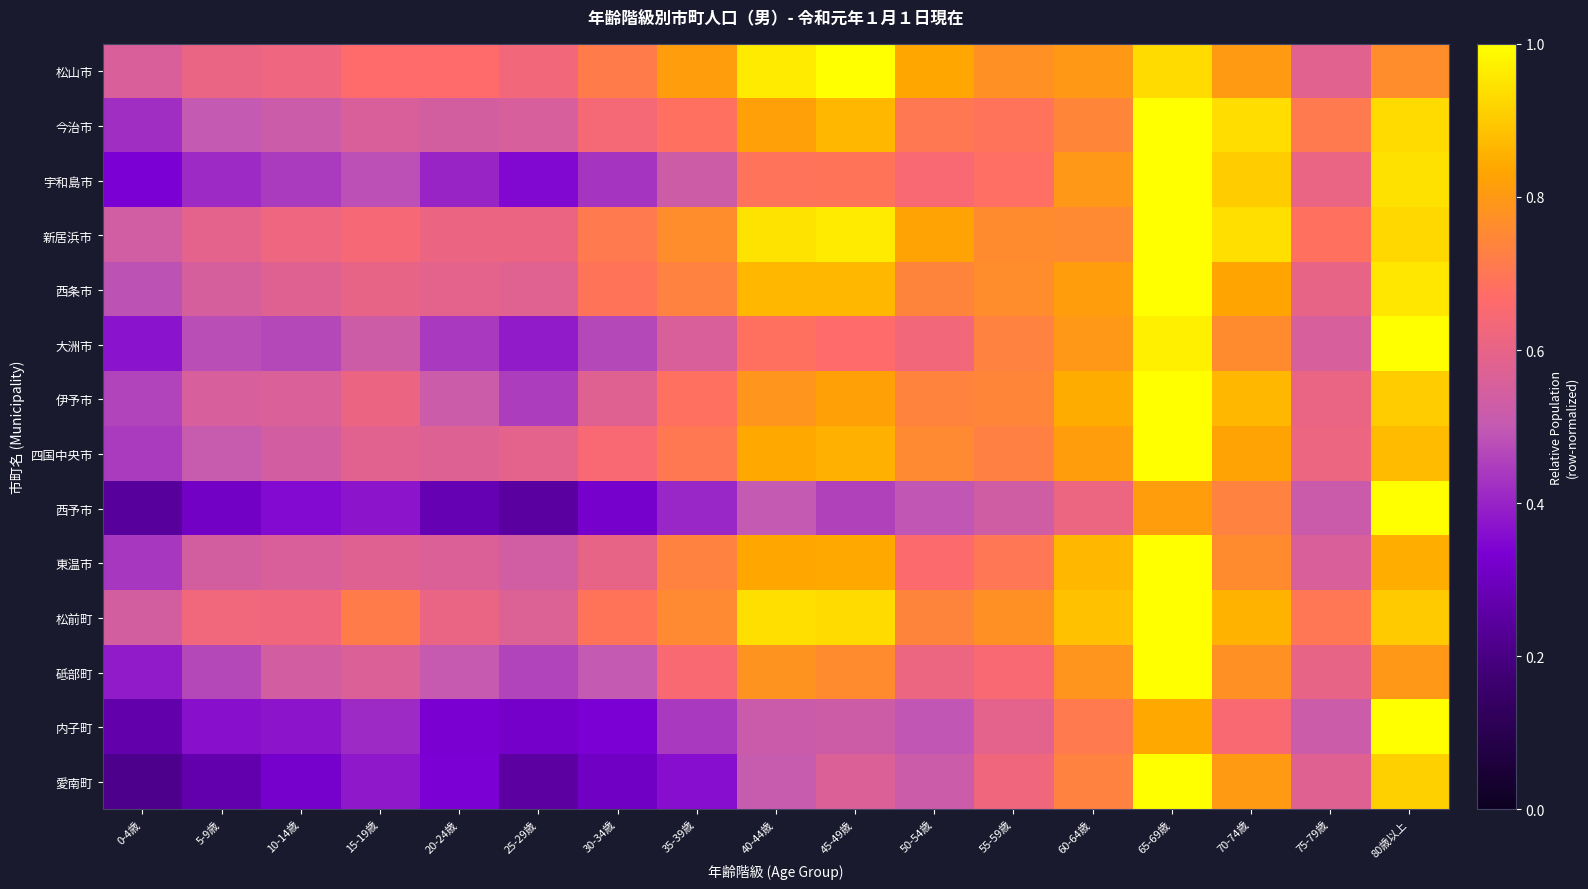

At how many categories does at least one series exceed 0?

17